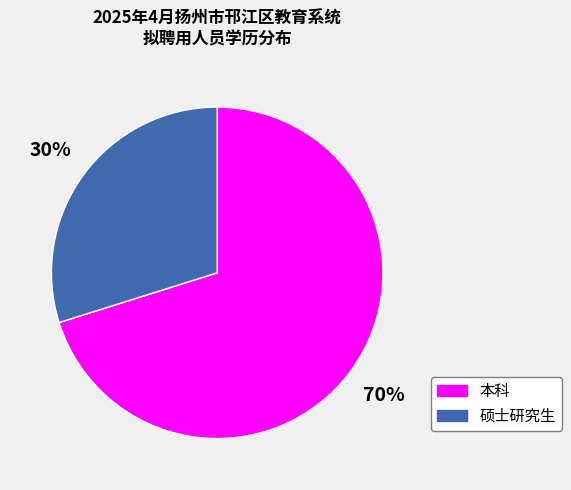

Is it true that 本科 is 70% of the pie?

True